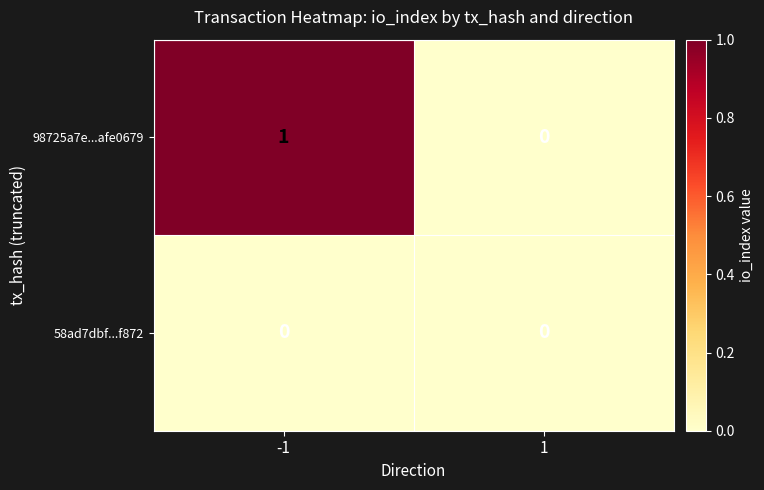

Which series has the largest total across all categories?

98725a7e...afe0679